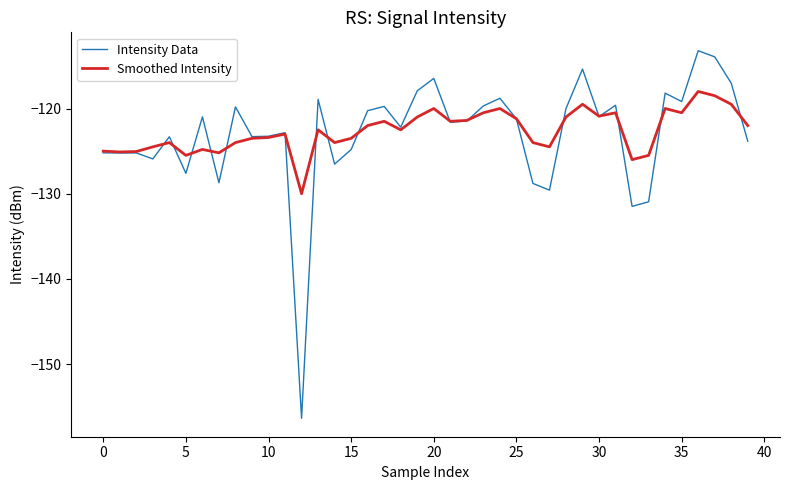

List the series in order of their peak value, lowest first.

Smoothed Intensity, Intensity Data